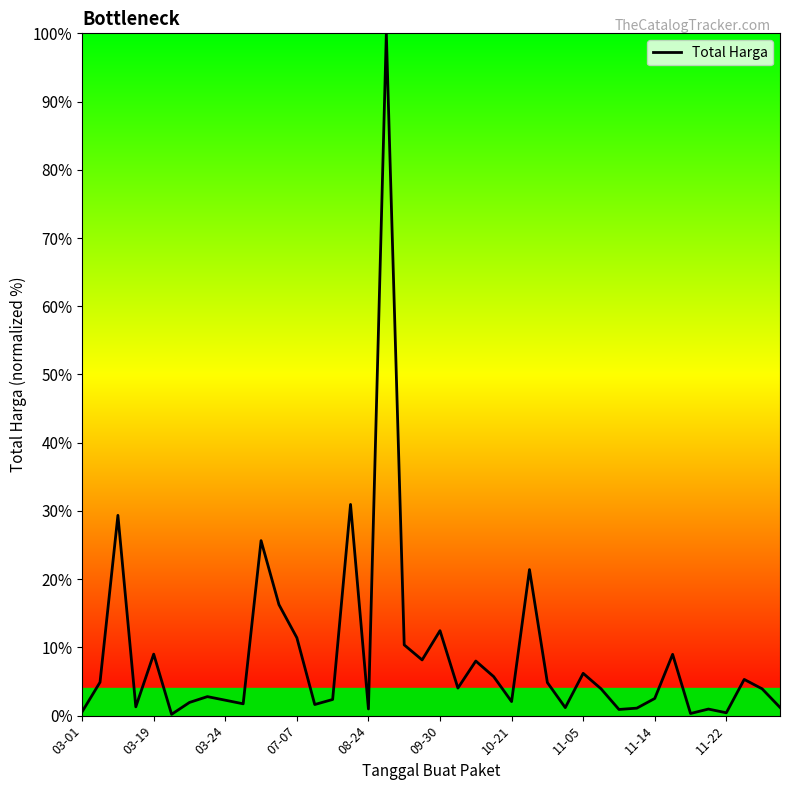

What is the greatest value displayed?

100.0